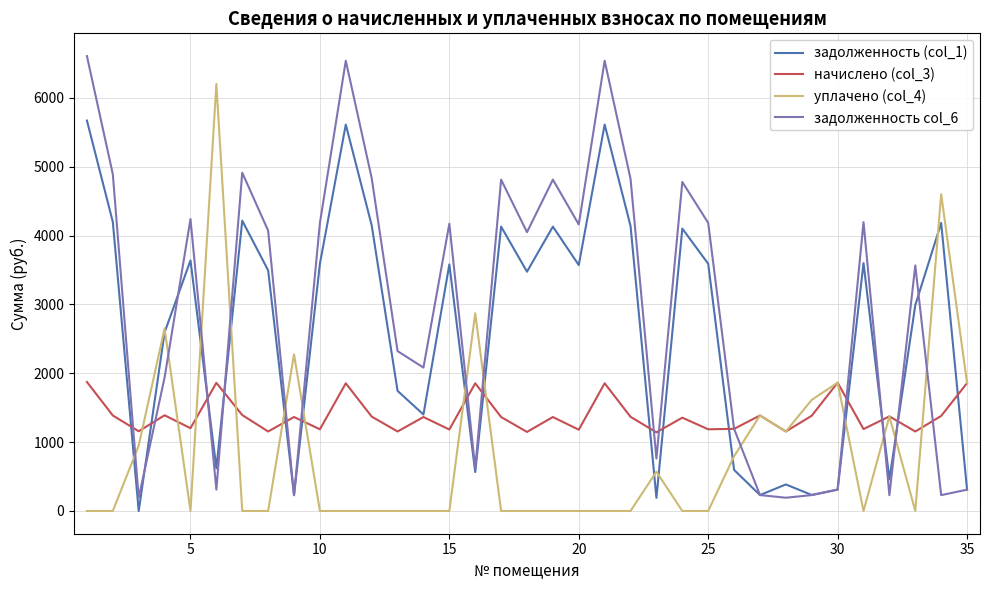

True or false: задолженность col_6 and уплачено (col_4) intersect in this chart.

True